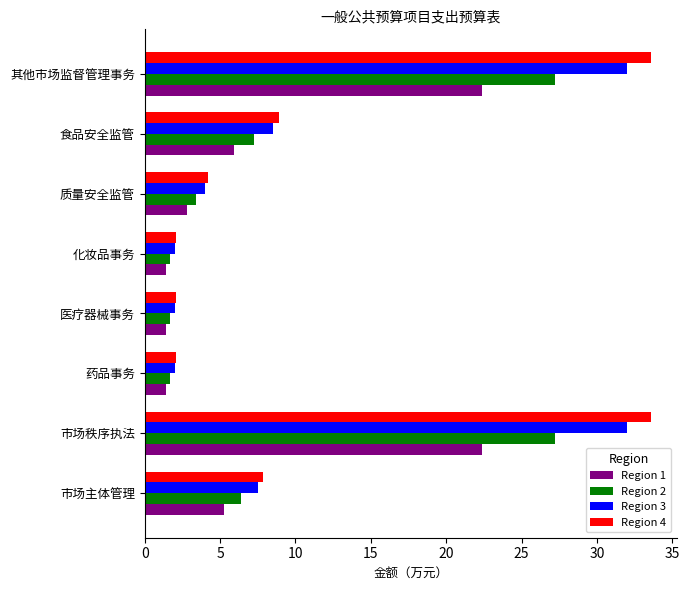

Where is Region 3 nearest to the value 17?

食品安全监管